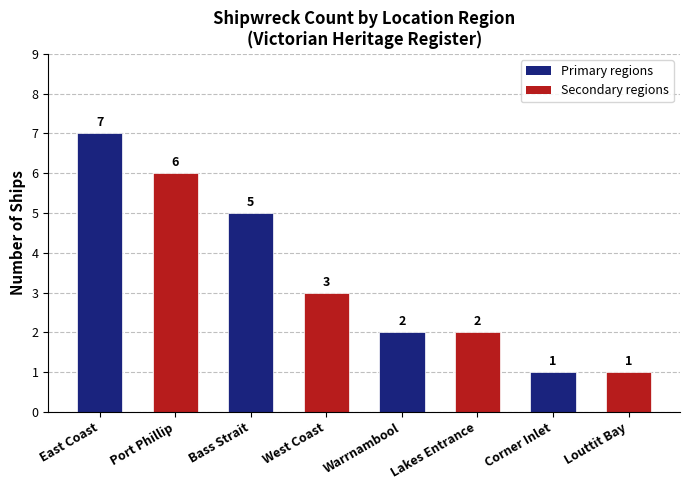

What is the value of the 6th bar from the left?

2